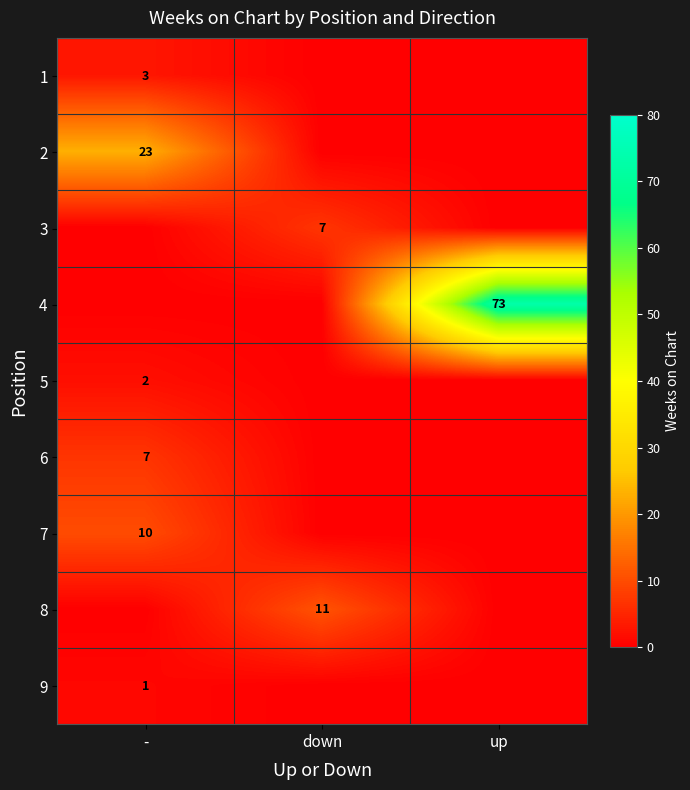

True or false: 6 has a value of 7 at -.

True